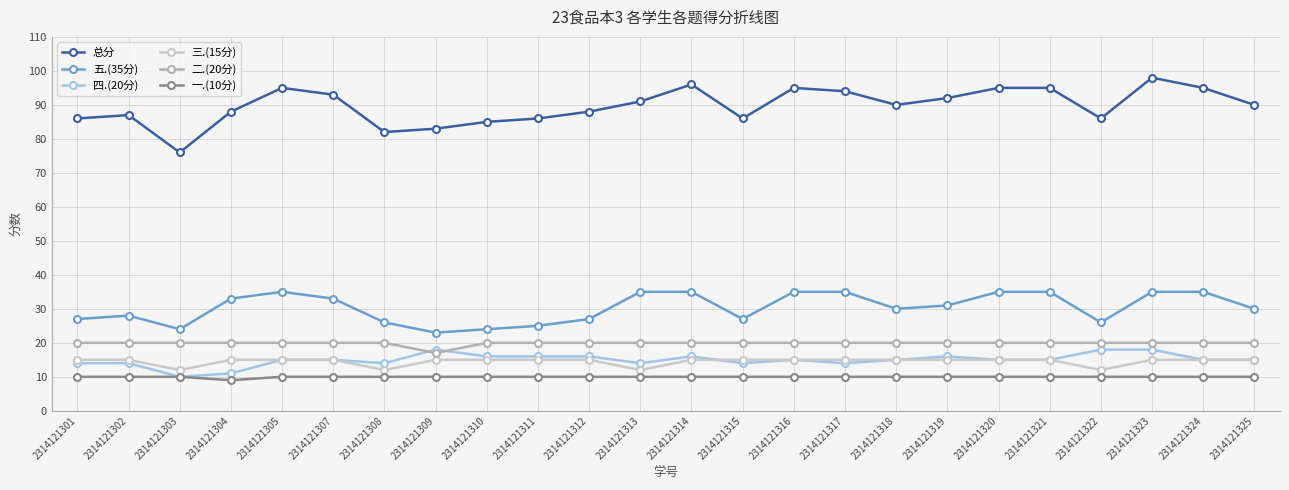

What is the sum of the 五.(35分) values at 2314121317 and 2314121315?

62